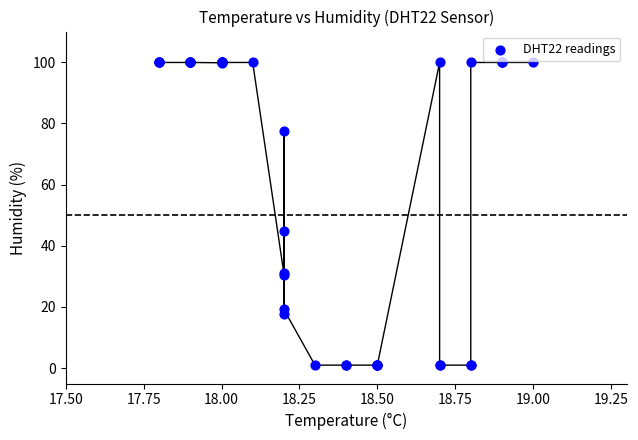

What Y value in the scatter plot is closest to 50?

44.9